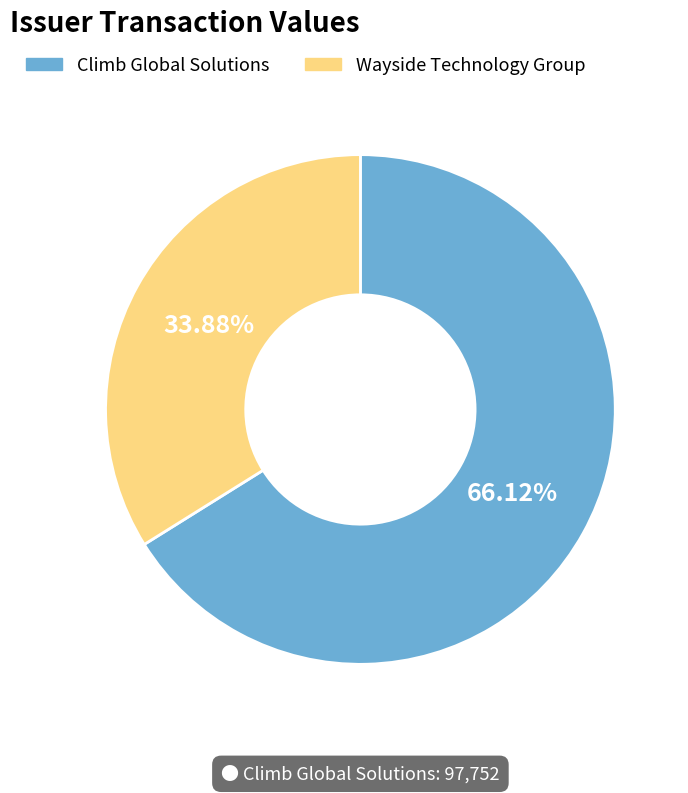

Does any single category account for the majority?

Yes